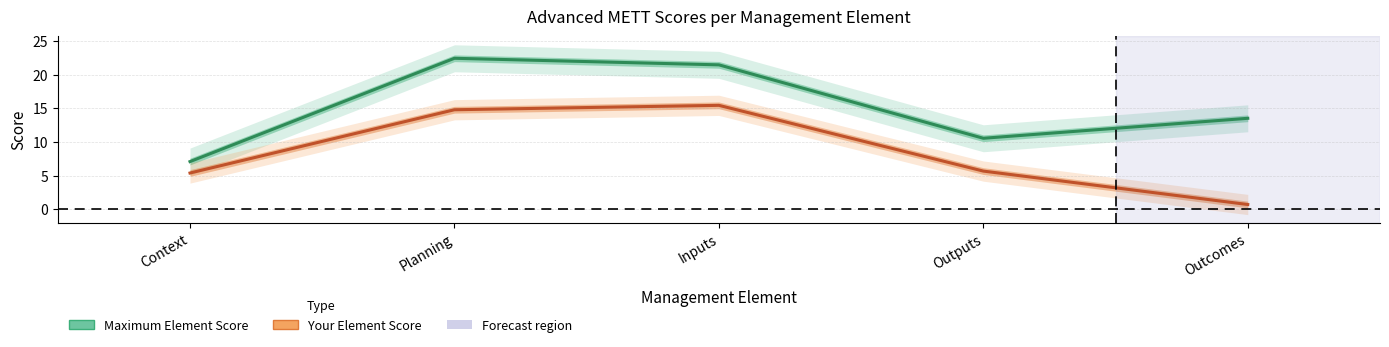

How many values in the Your Element Score series exceed 5?

4